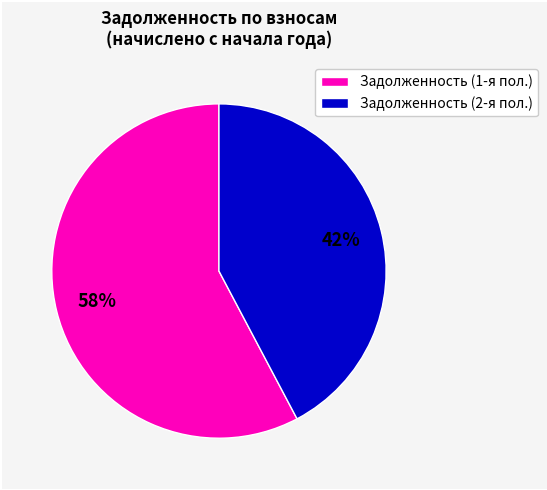

Rank the categories by value from highest to lowest.

Задолженность (1-я пол.), Задолженность (2-я пол.)